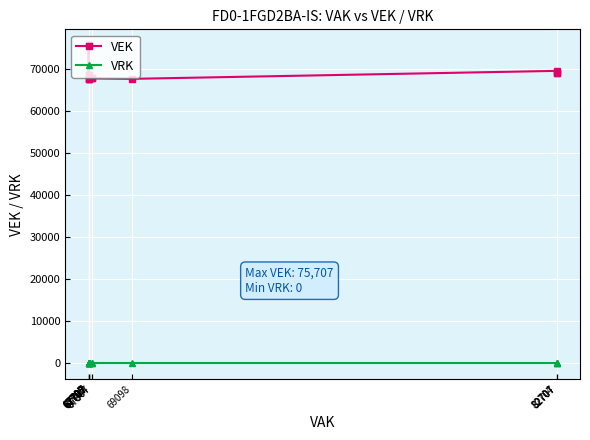

True or false: VRK and VEK cross at least once.

False